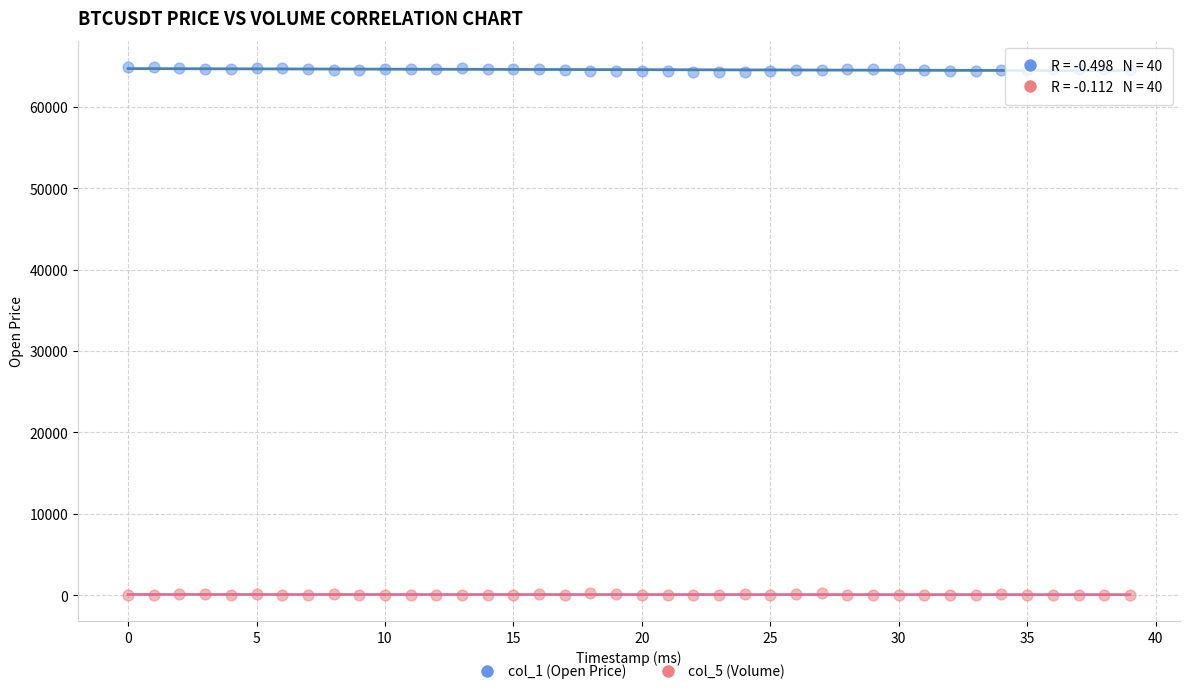

Which series reaches the maximum Y coordinate?

col_1 (Open Price)